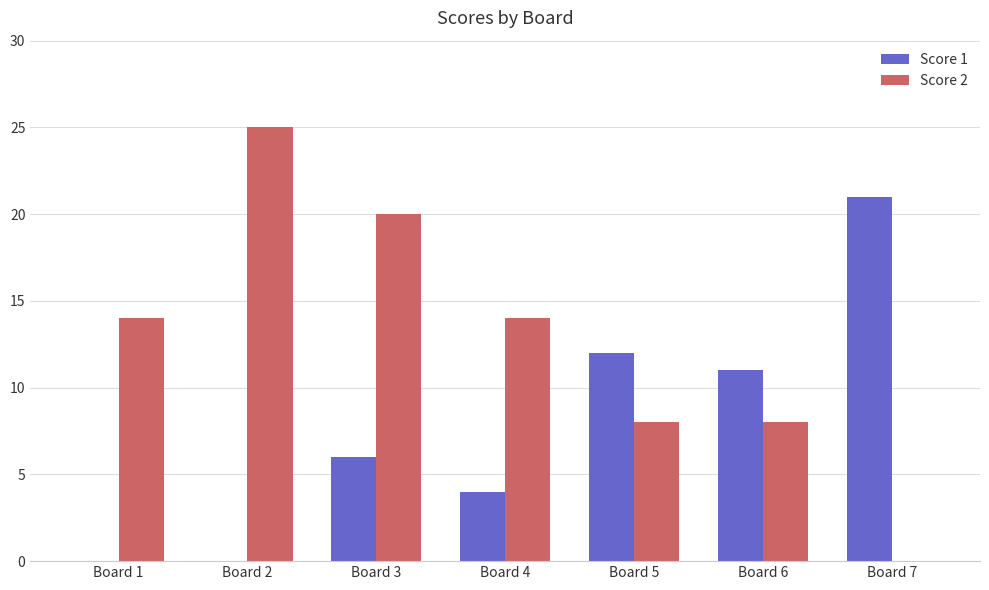

What are all the series names shown in the legend?

Score 1, Score 2